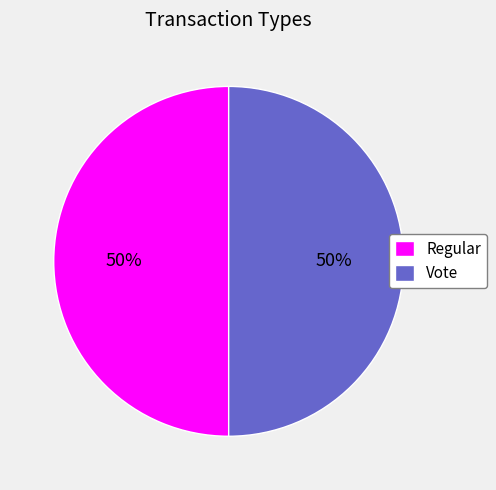

The Regular slice represents 56% of the pie. True or false?

False